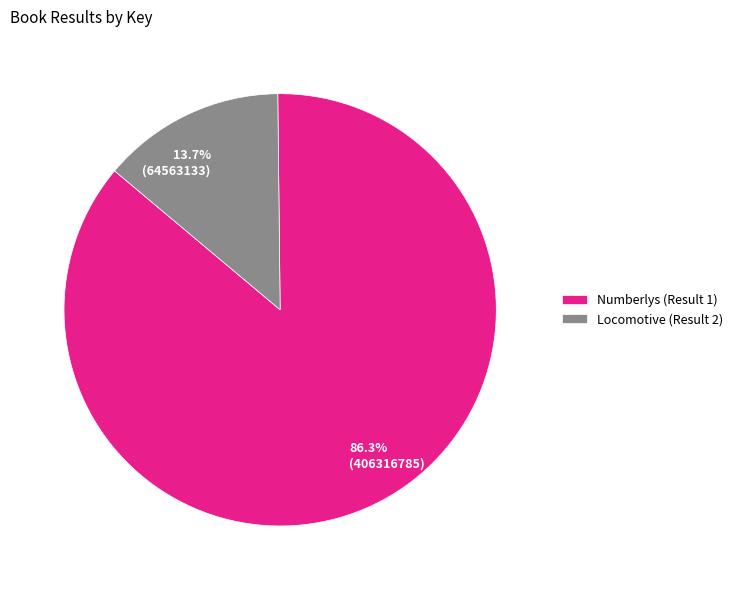

Rank the categories by value from highest to lowest.

Numberlys (Result 1), Locomotive (Result 2)